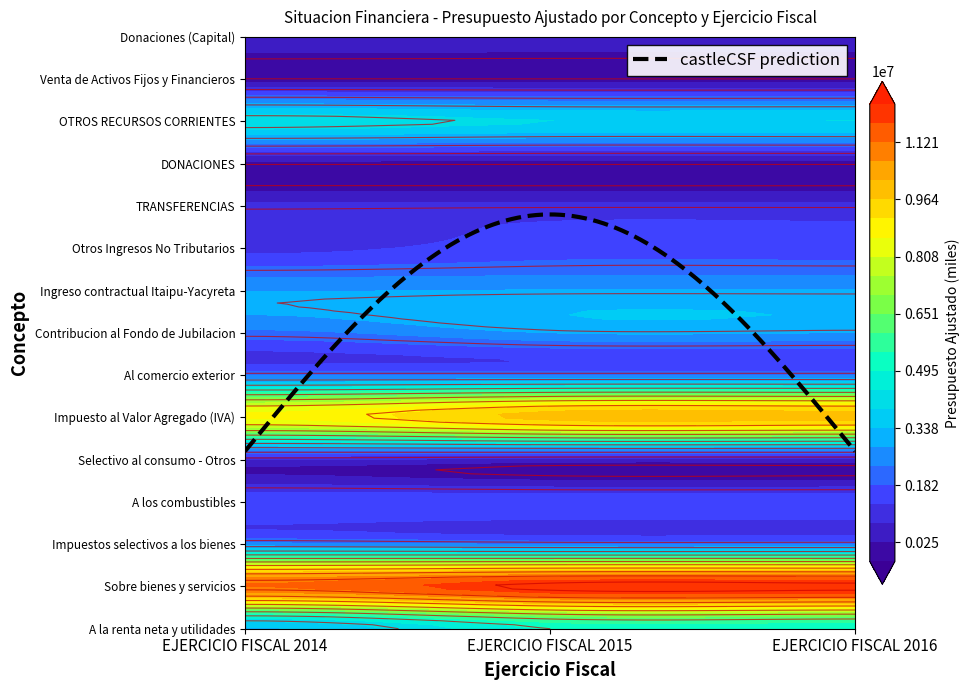

What is the total value across all series at EJERCICIO FISCAL 2014?

42491714.8